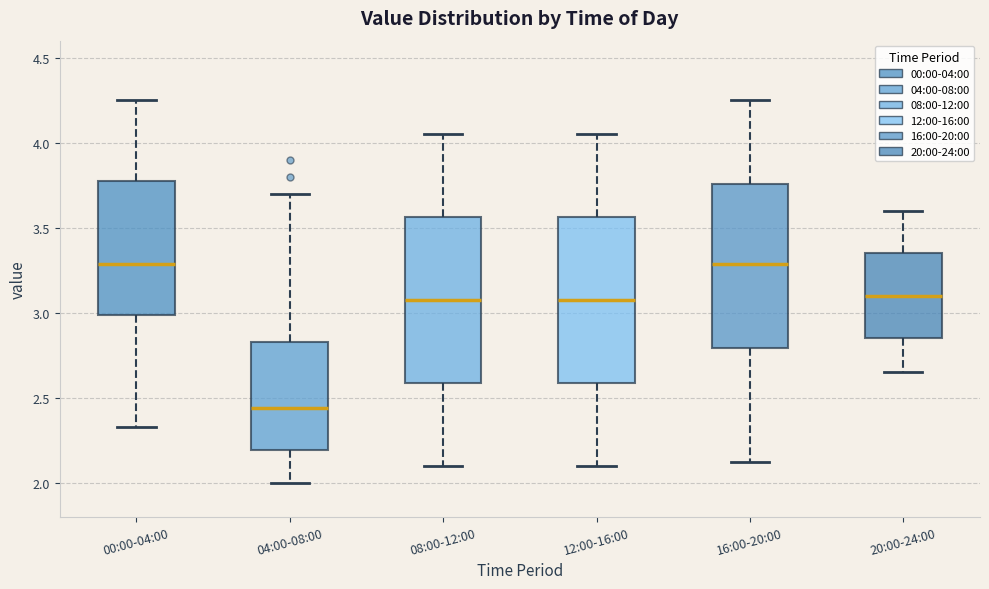

Reading left to right, transcribe this box plot: for each box, give where its median line is, the range the box spans, and where its two whiskers end, as read against the y-axis. The values are not printed on the chart, so give them approximately, as read against the axis.

00:00-04:00: median 3.30, box 3.00 to 3.80, whiskers 2.35 to 4.25
04:00-08:00: median 2.45, box 2.20 to 2.85, whiskers 2.00 to 3.70
08:00-12:00: median 3.10, box 2.60 to 3.55, whiskers 2.10 to 4.05
12:00-16:00: median 3.10, box 2.60 to 3.55, whiskers 2.10 to 4.05
16:00-20:00: median 3.30, box 2.80 to 3.75, whiskers 2.10 to 4.25
20:00-24:00: median 3.10, box 2.85 to 3.35, whiskers 2.65 to 3.60